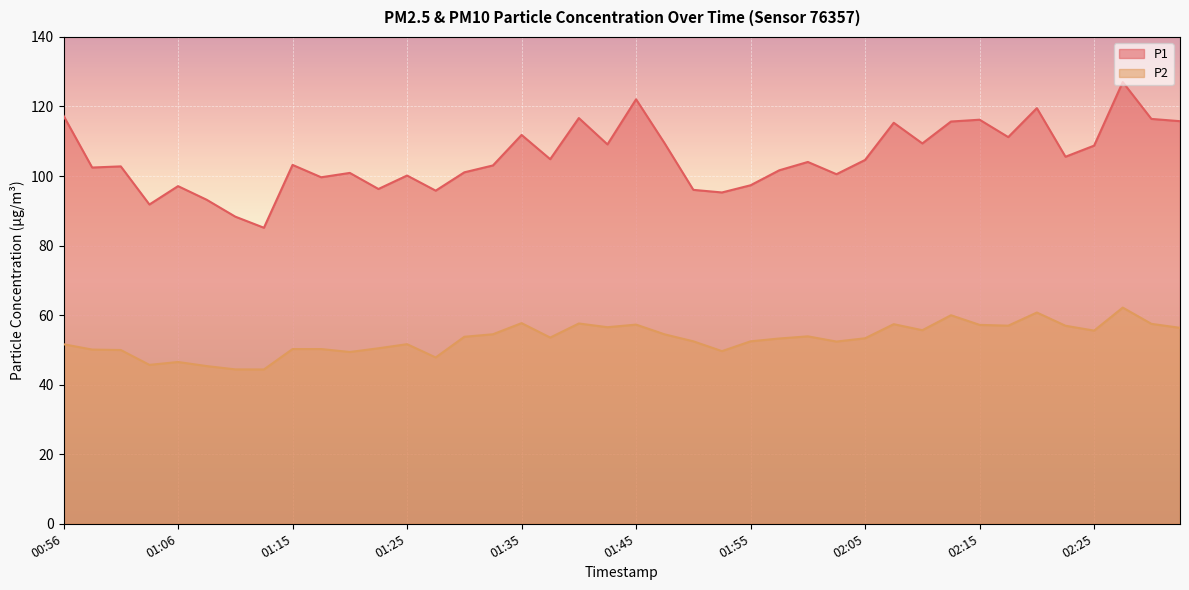

How many data points does each series have?

40